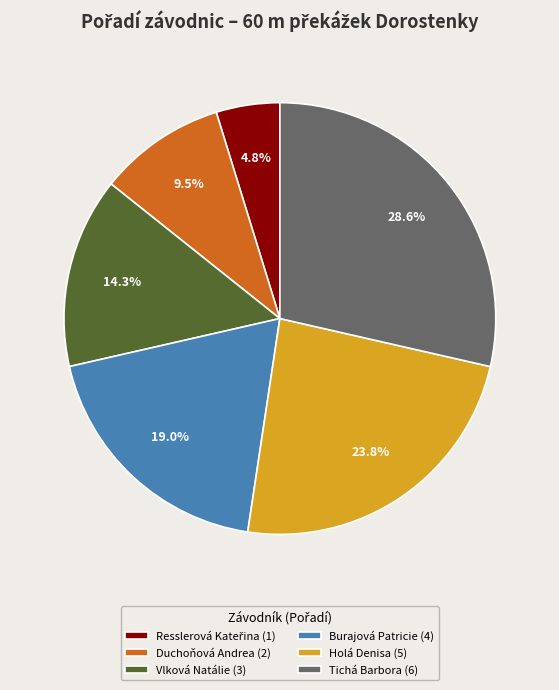

Does Vlková Natálie (3) account for over 50% of the chart?

No